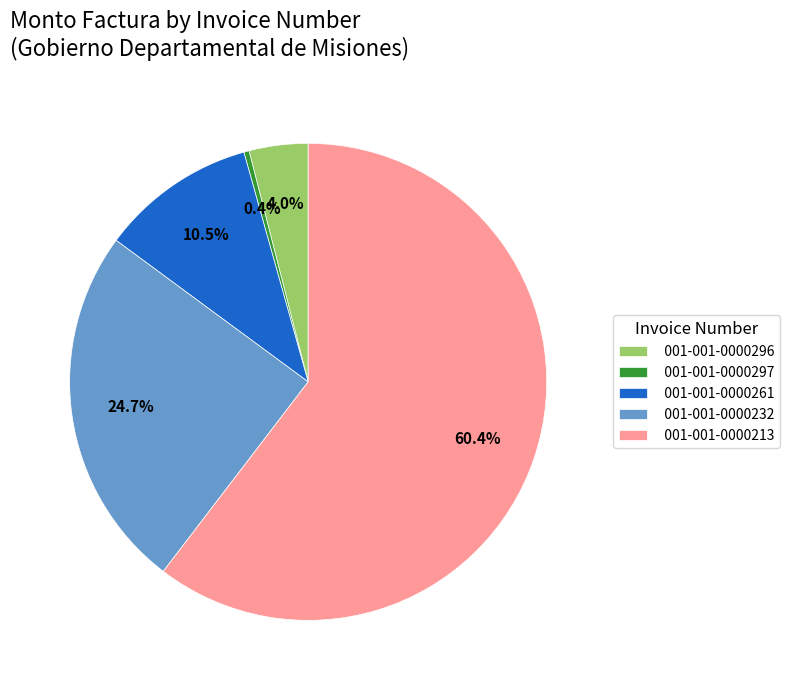

To the nearest percent, what is the difference between the largest and smallest slice percentages?

60%